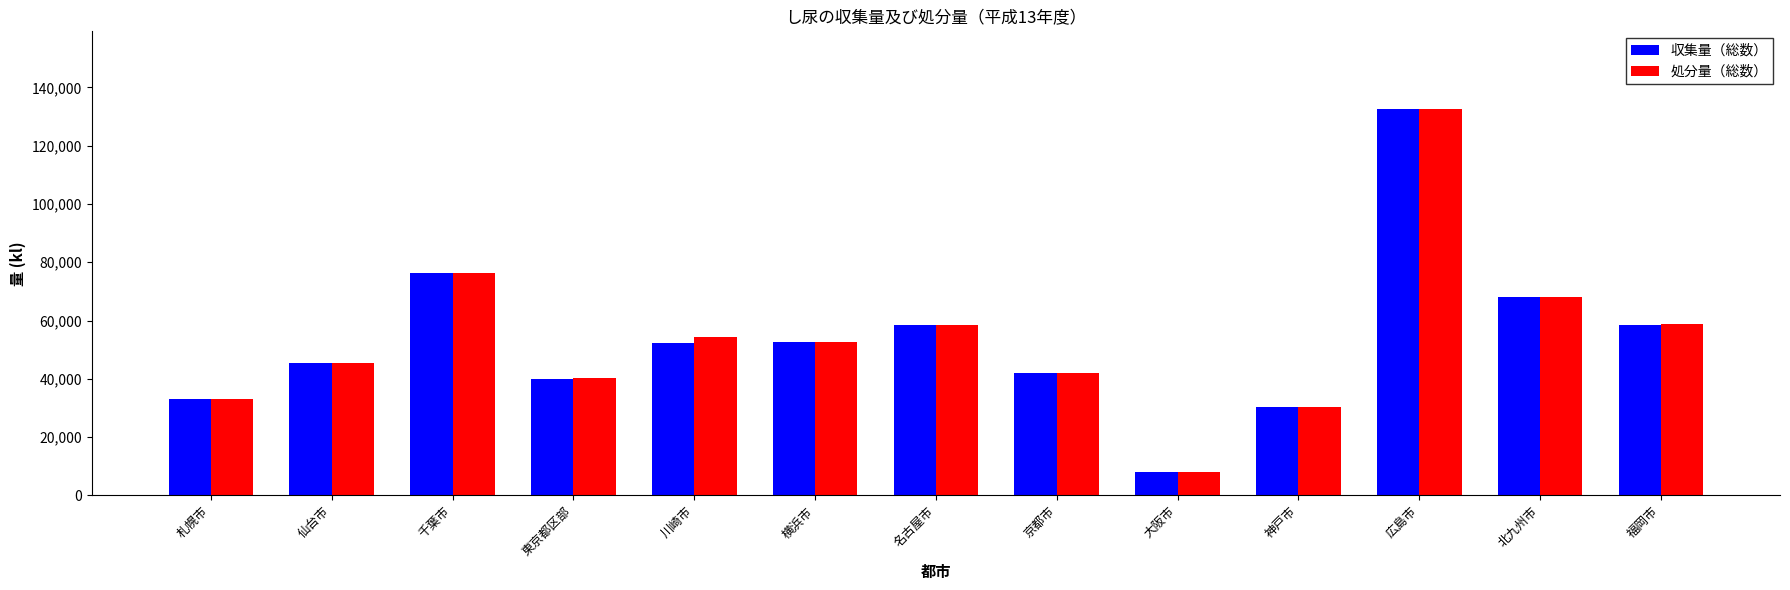

True or false: 処分量（総数） has a value of 40360 at 東京都区部.

True